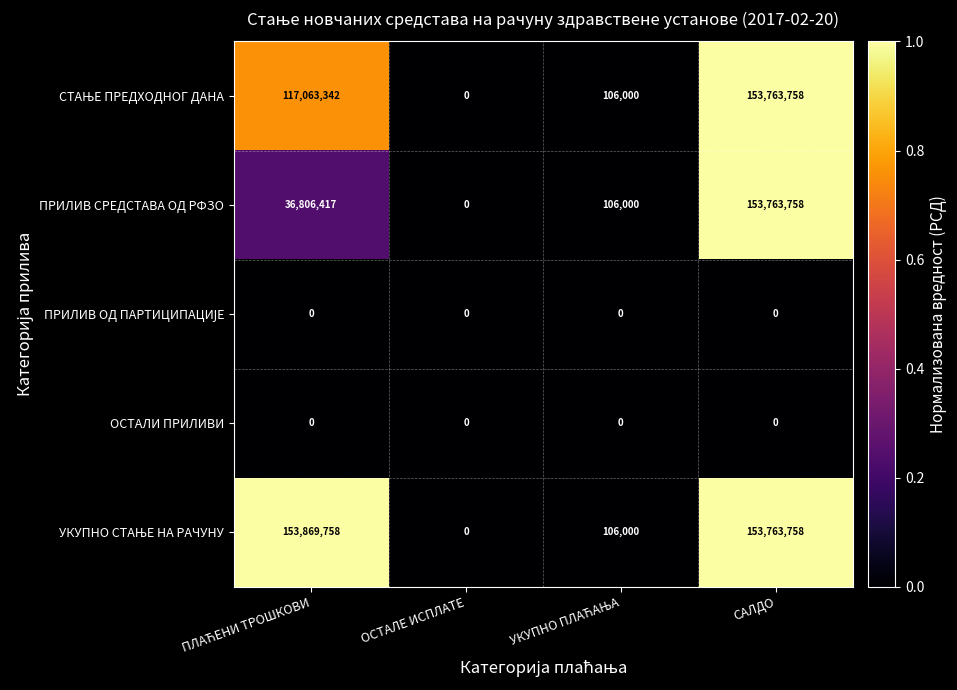

What is the total value across all series at САЛДО?

461291274